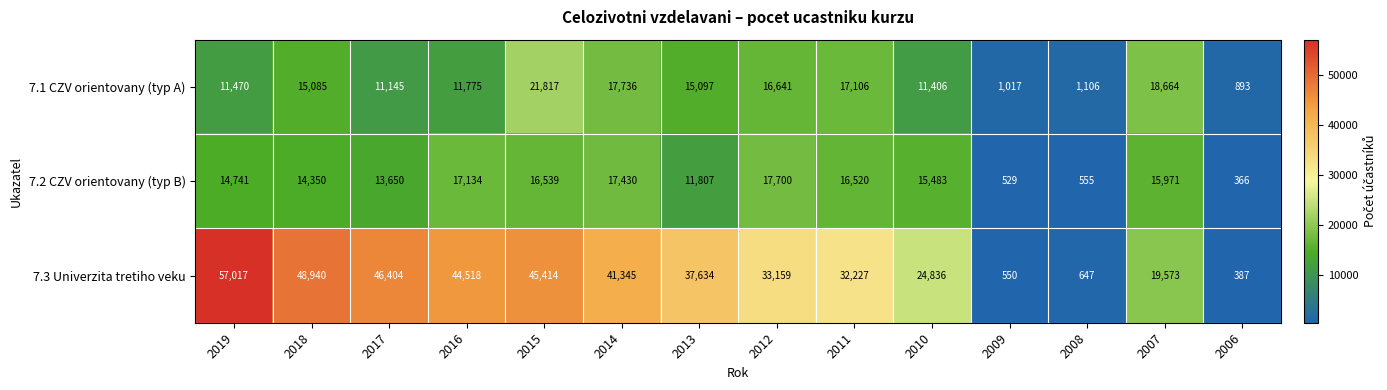

At which category is the sum across all series the highest?

2015